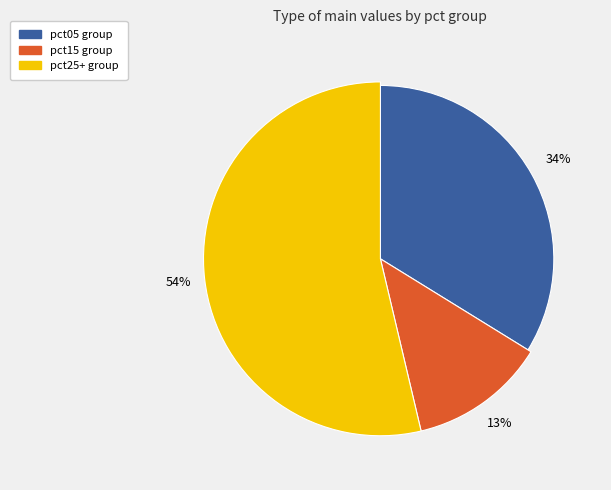

Is it true that pct95 is 1% of the pie?

False